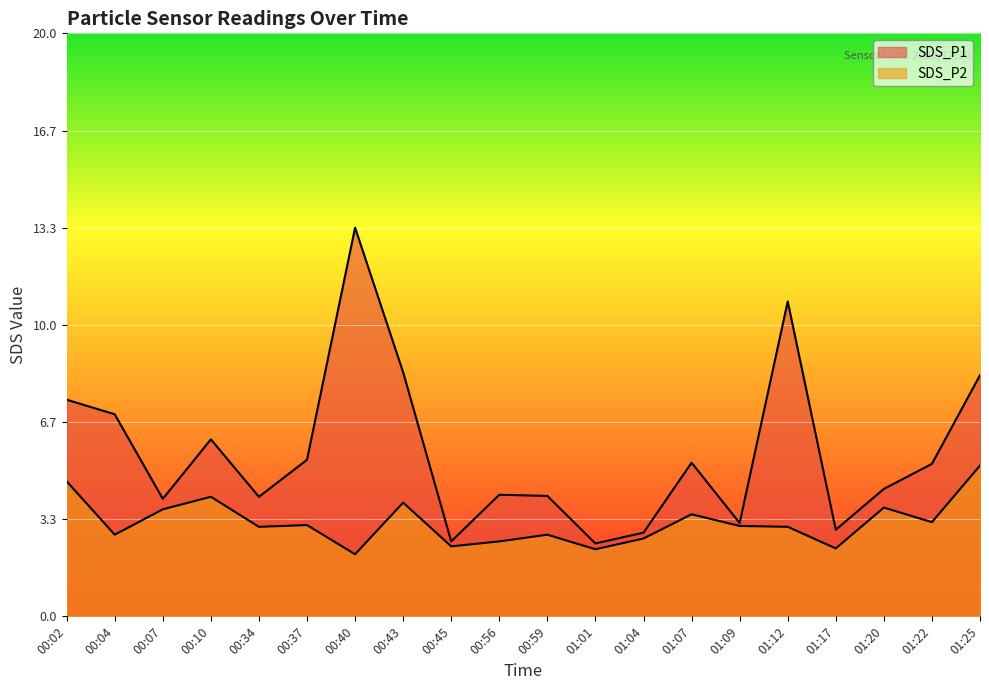

True or false: SDS_P1 has a value of 4.2 at 01:01.

False